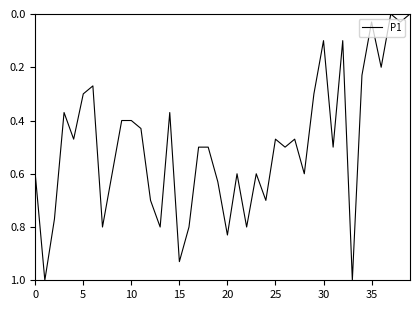

What is the difference between the maximum and minimum values?

1.0